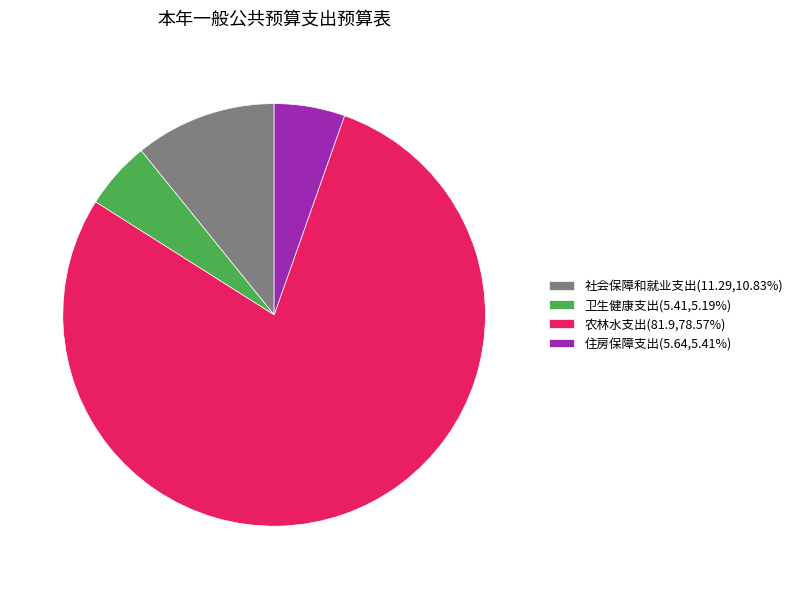

How many segments does this pie chart have?

4